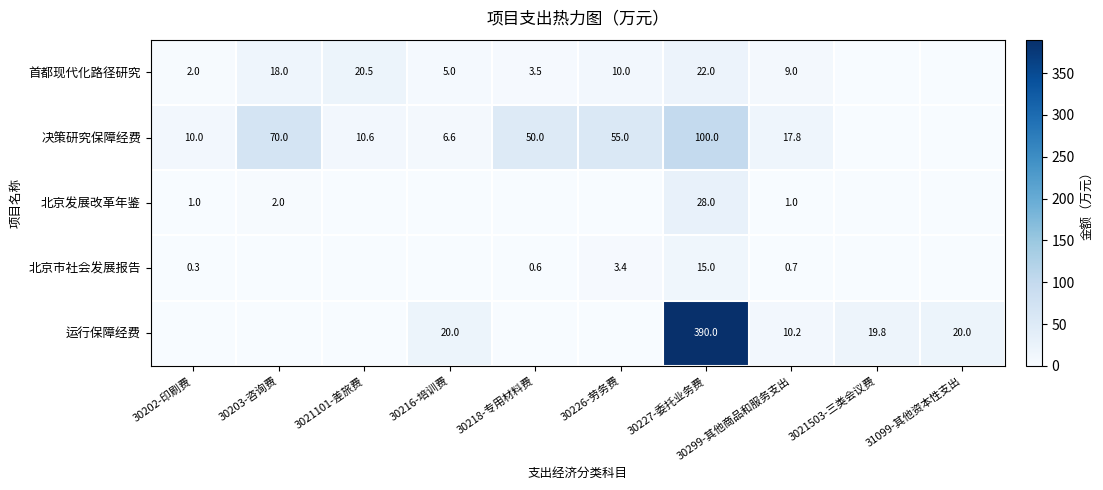

What is the spread (max minus min) of values at 30227-委托业务费?

375.0